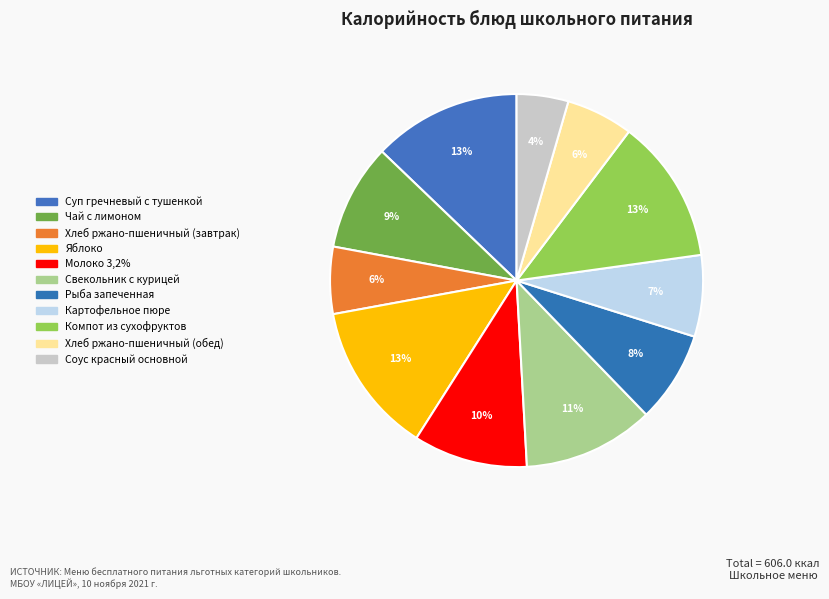

To the nearest percent, what is the difference between the largest and smallest slice percentages?

9%